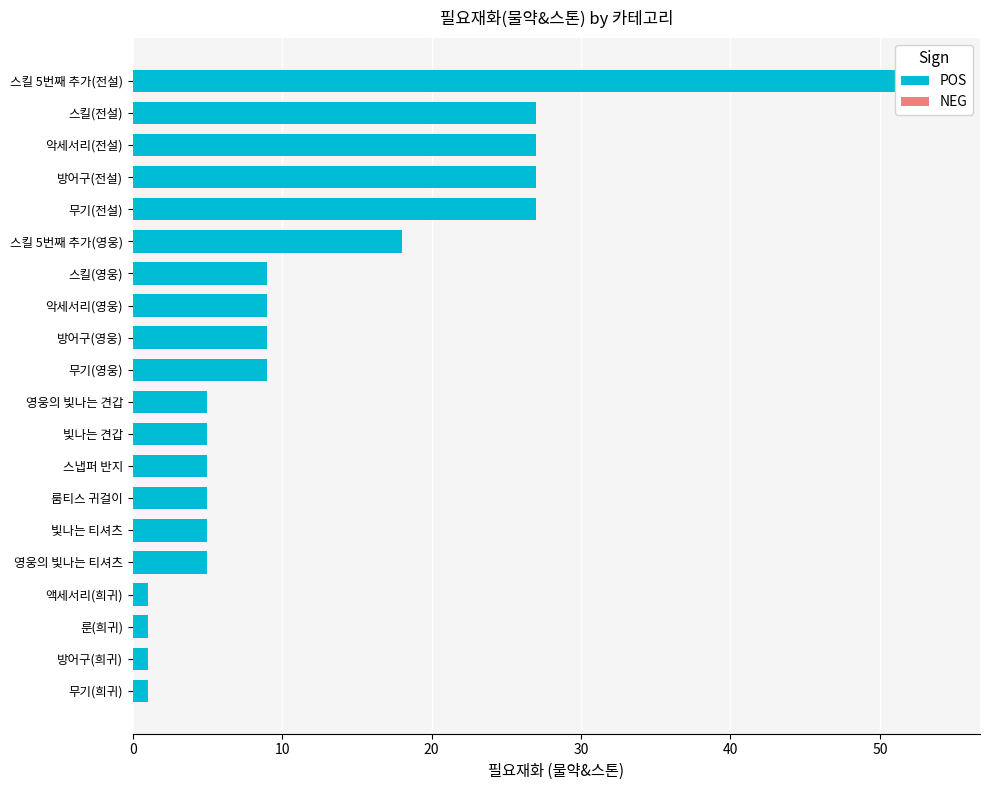

How many bars are there in each group?

2